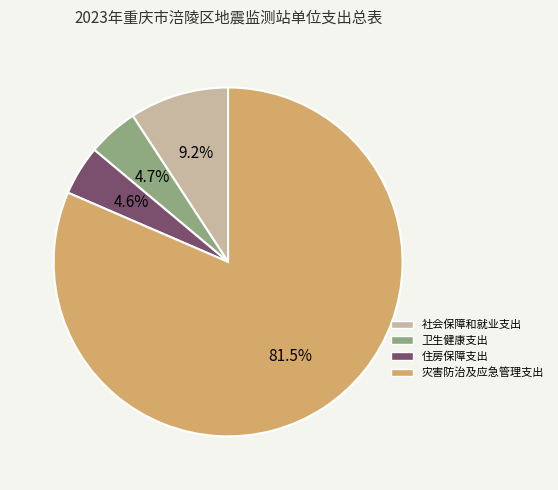

Which has a higher value, 灾害防治及应急管理支出 or 社会保障和就业支出?

灾害防治及应急管理支出